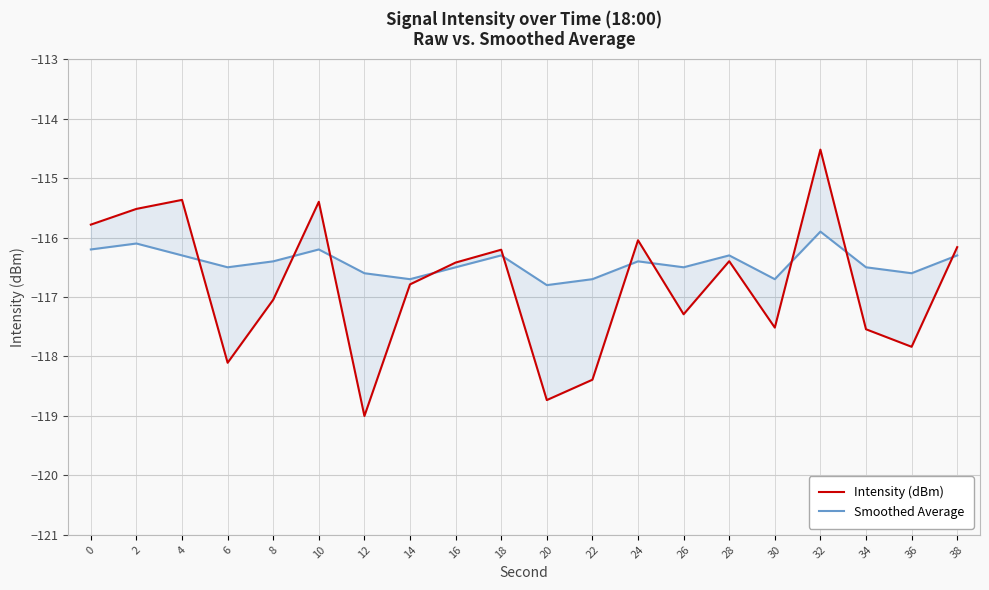

The Smoothed Average series shows -55.1 at 20. True or false?

False